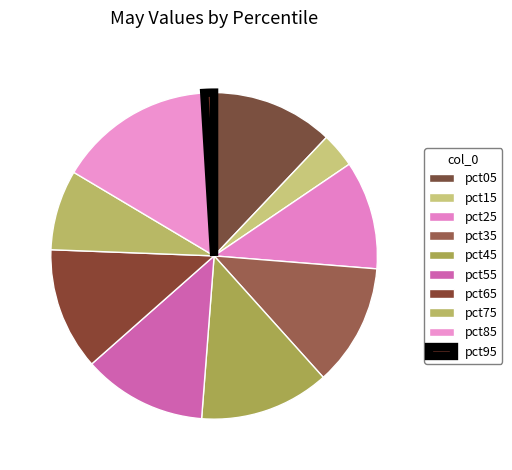

Is the sum of pct35 and pct15 greater than half?

No